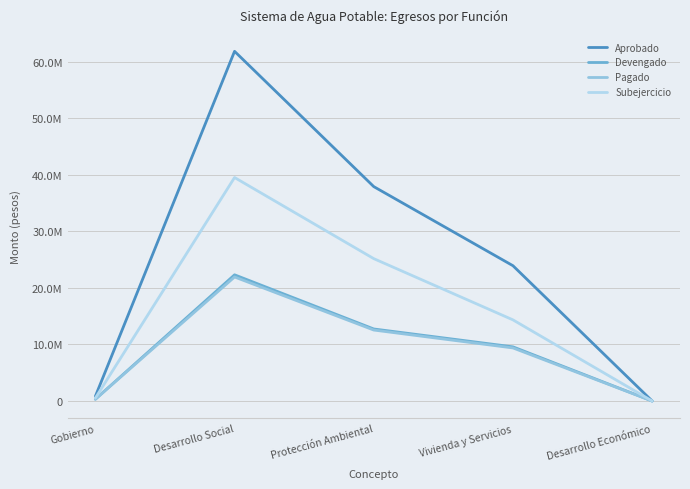

At which label is Pagado closest to 10966437?

Vivienda y Servicios